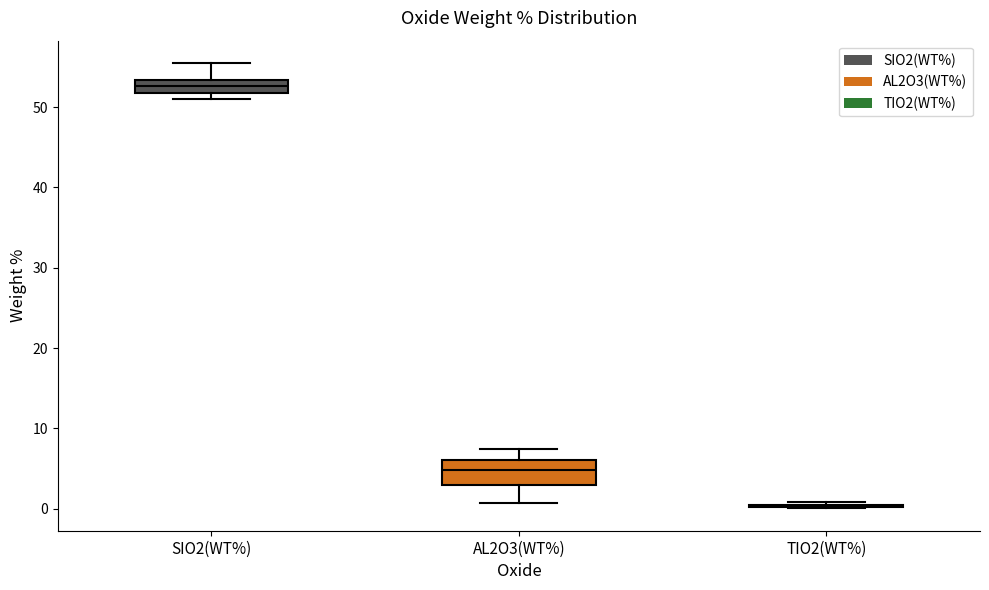

Comparing the boxes themselves (not the whiskers), which one is the tallest?

AL2O3(WT%)